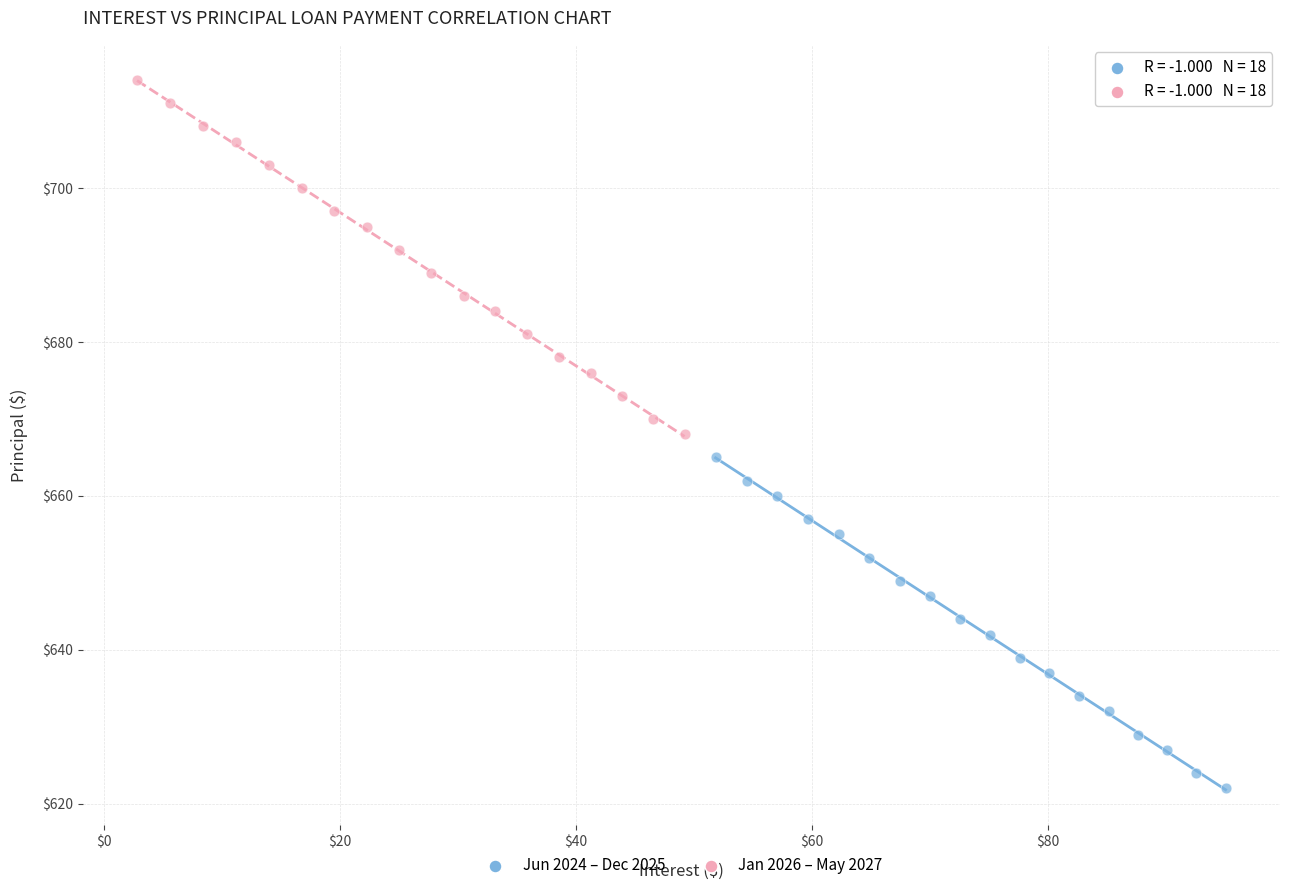

What are all the series names shown in the legend?

Jun 2024 – Dec 2025, Jan 2026 – May 2027